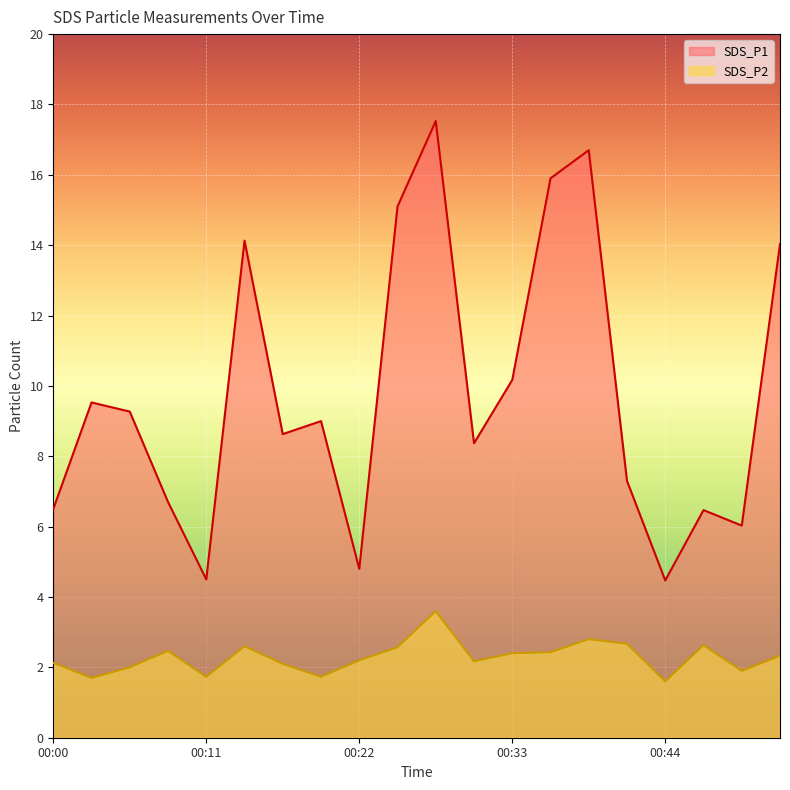

True or false: SDS_P2 and SDS_P1 cross at least once.

False